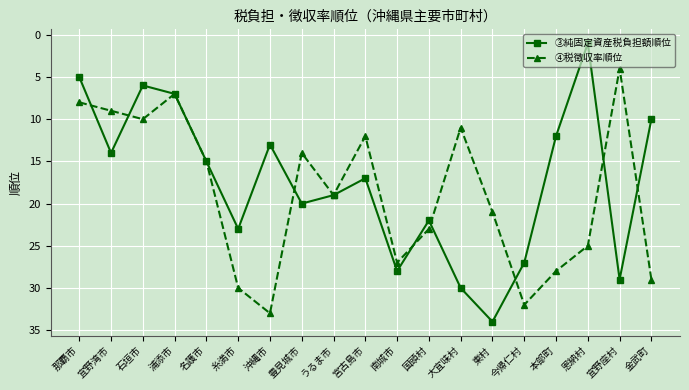

Reading left to right, transcribe all the data shown in this chart.

③純固定資産税負担額順位: 那覇市=5	宜野湾市=14	石垣市=6	浦添市=7	名護市=15	糸満市=23	沖縄市=13	豊見城市=20	うるま市=19	宮古島市=17	南城市=28	国頭村=22	大宜味村=30	東村=34	今帰仁村=27	本部町=12	恩納村=1	宜野座村=29	金武町=10
④税徴収率順位: 那覇市=8	宜野湾市=9	石垣市=10	浦添市=7	名護市=15	糸満市=30	沖縄市=33	豊見城市=14	うるま市=19	宮古島市=12	南城市=27	国頭村=23	大宜味村=11	東村=21	今帰仁村=32	本部町=28	恩納村=25	宜野座村=4	金武町=29